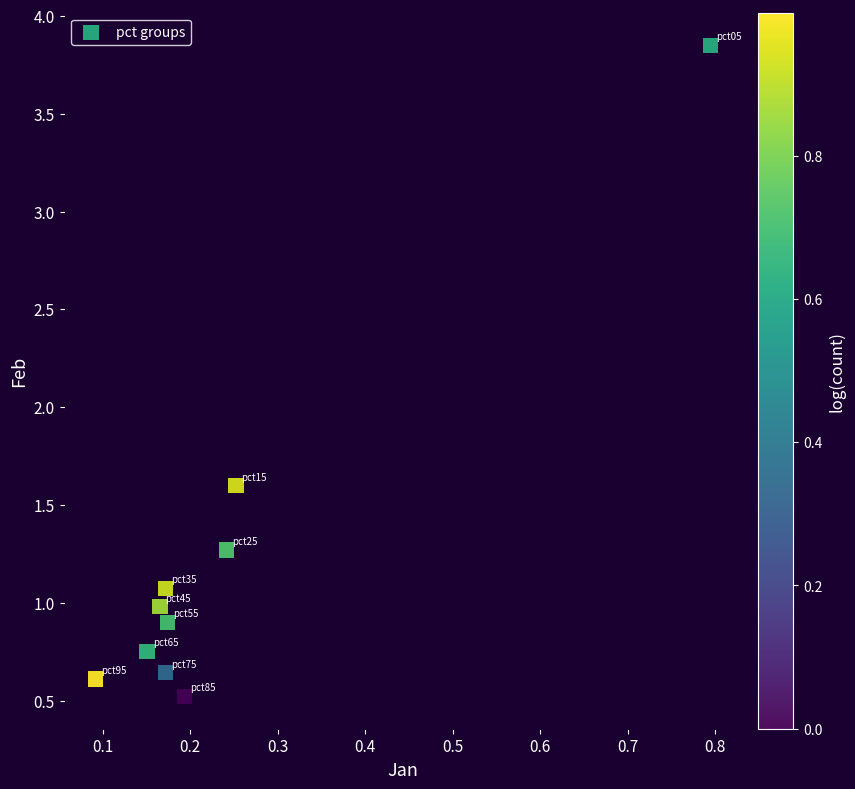

What Y value in the scatter plot is closest to 2?

1.6